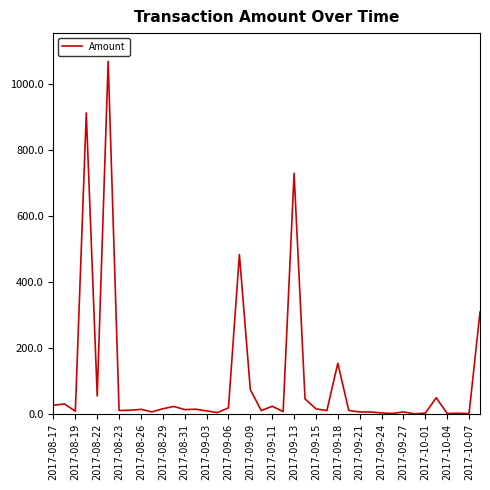

What is the sum of all values?

4177.1